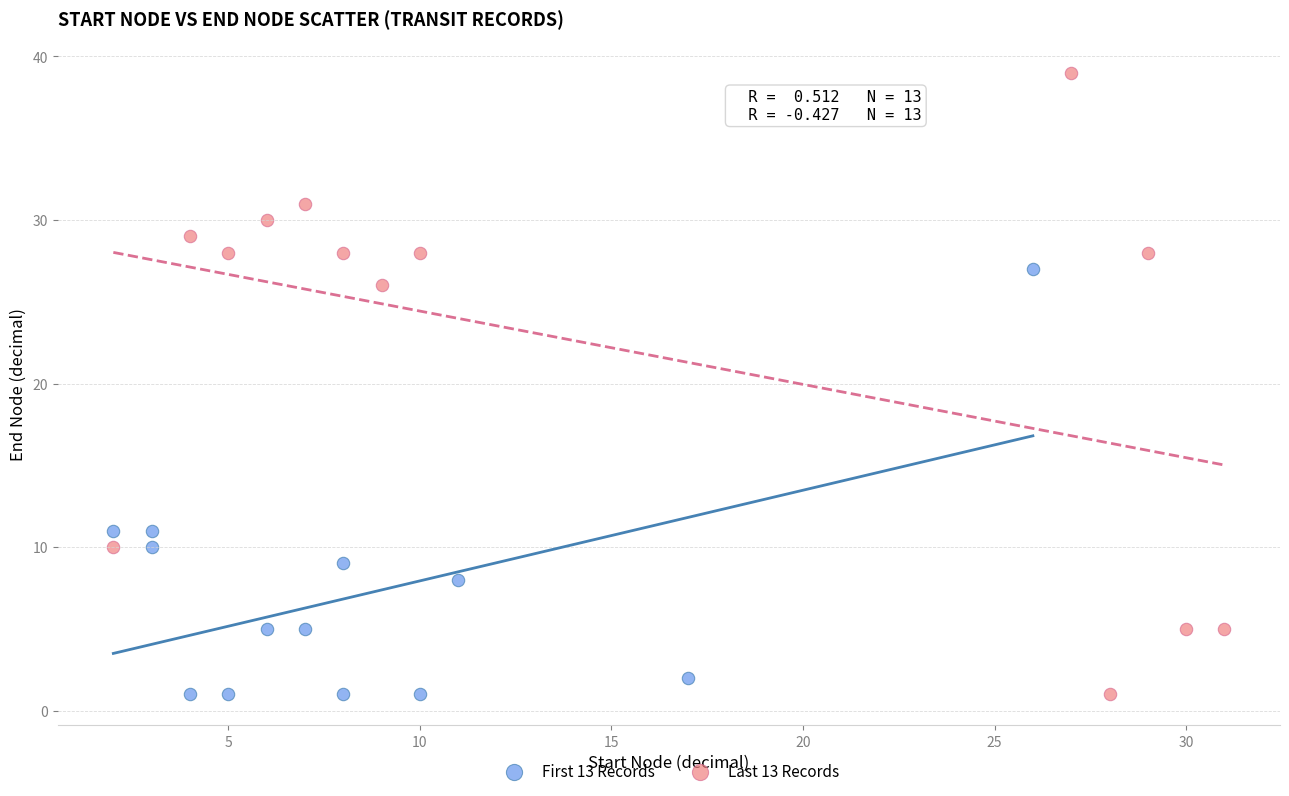

Which series contains the highest Y value?

Last 13 Records